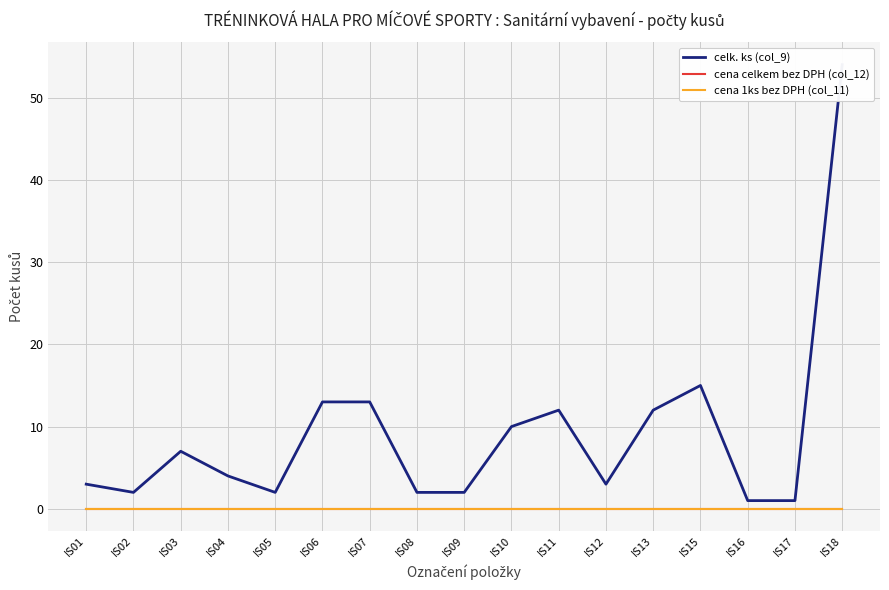

At IS05, list the series in order from largest to smallest.

celk. ks (col_9), cena celkem bez DPH (col_12), cena 1ks bez DPH (col_11)